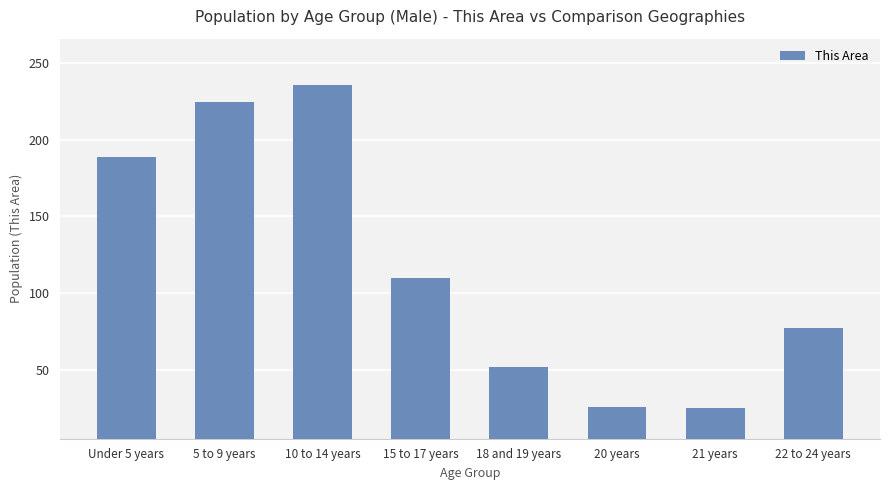

Approximately how many times larger is the value at 5 to 9 years compared to Under 5 years?

1.2